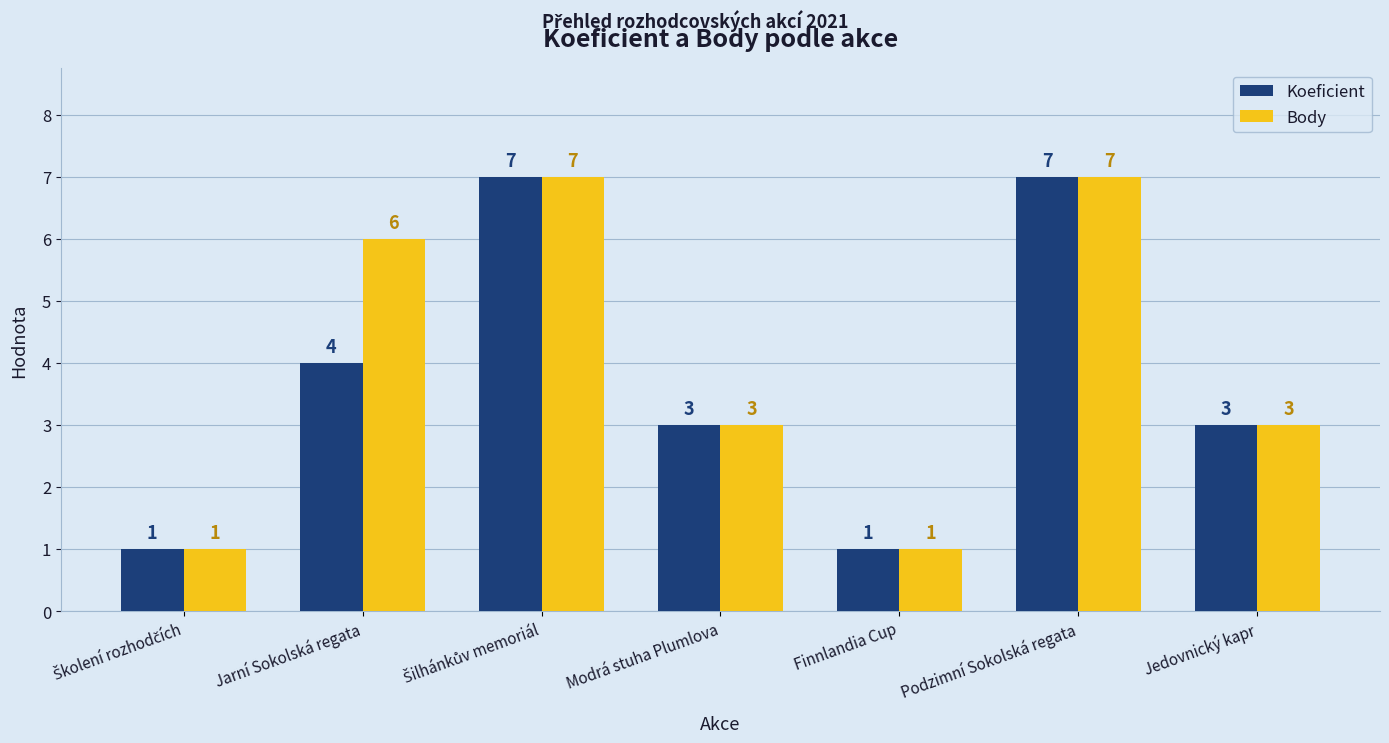

What is the maximum value shown in the chart?

7